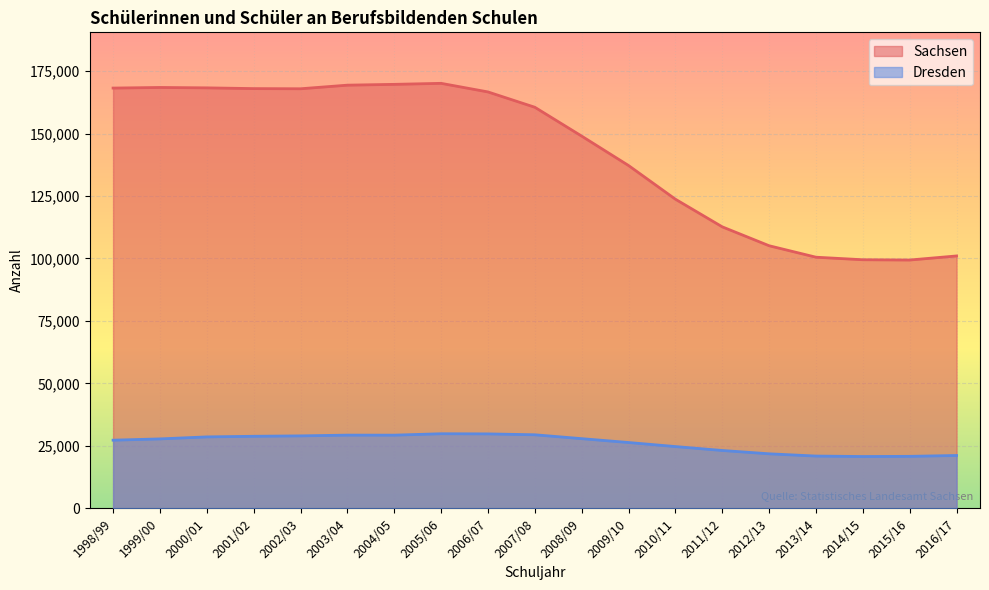

True or false: Sachsen and Dresden cross at least once.

False